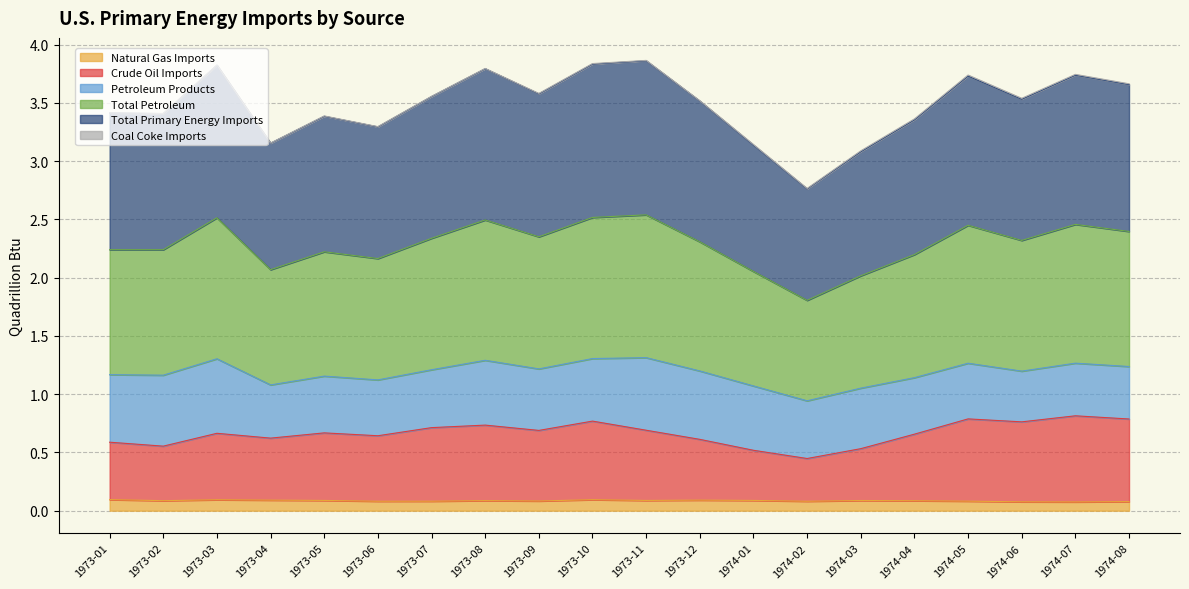

Which series has the largest total across all categories?

Total Primary Energy Imports